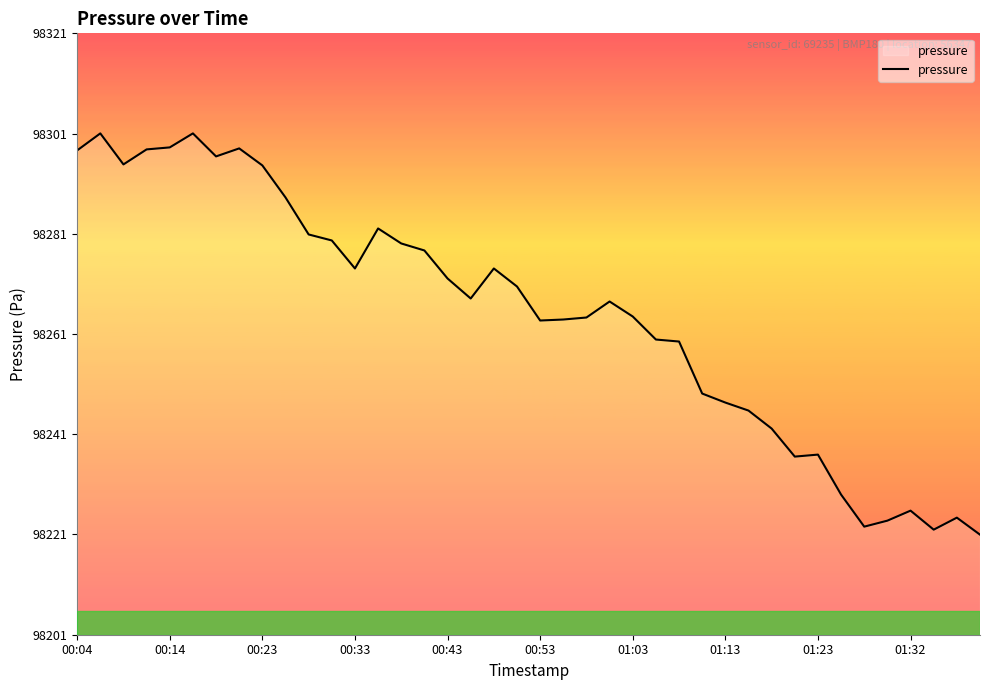

What is the greatest value displayed?

98301.2